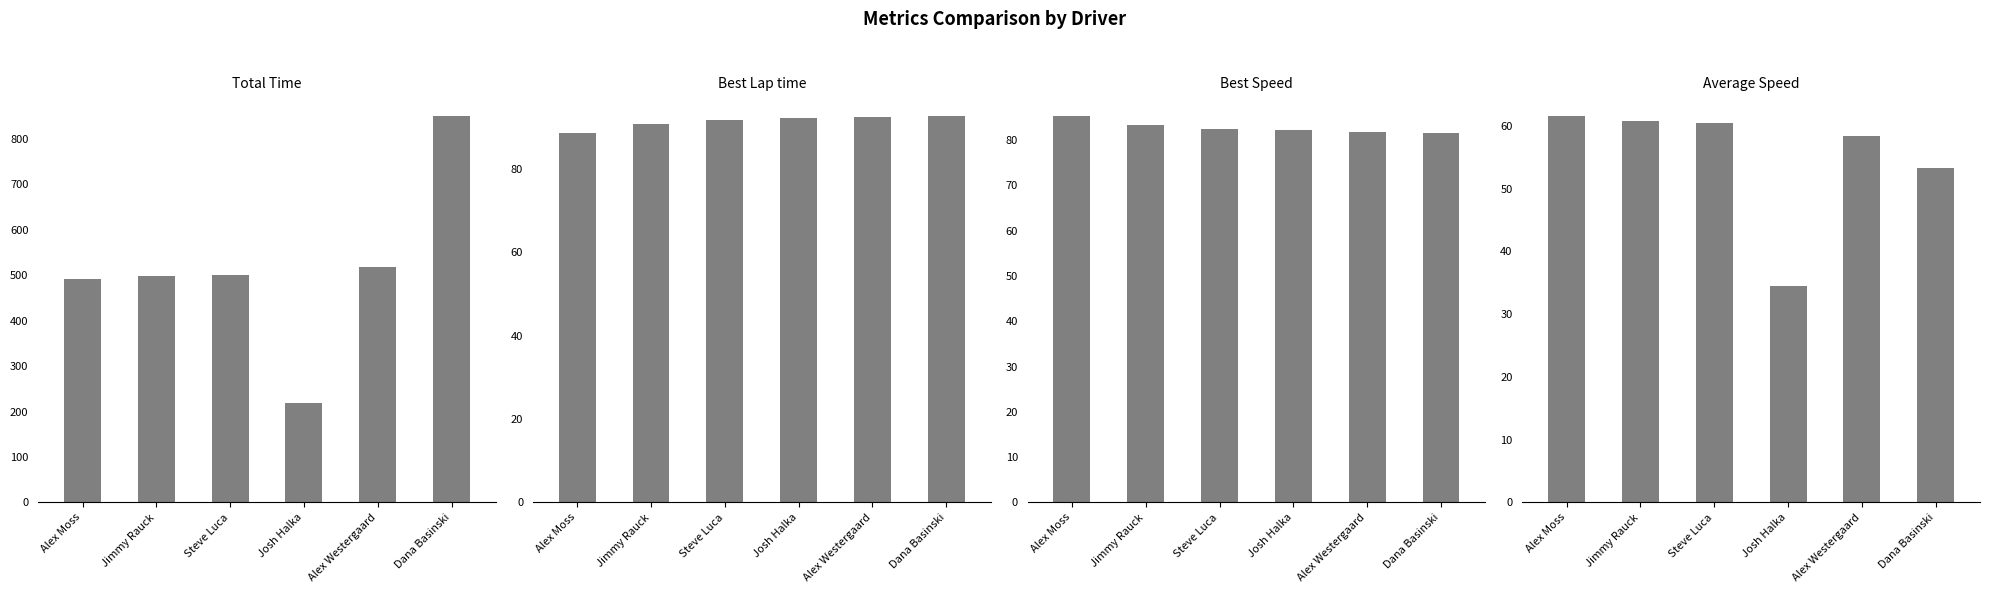

Are the bars horizontal?

No